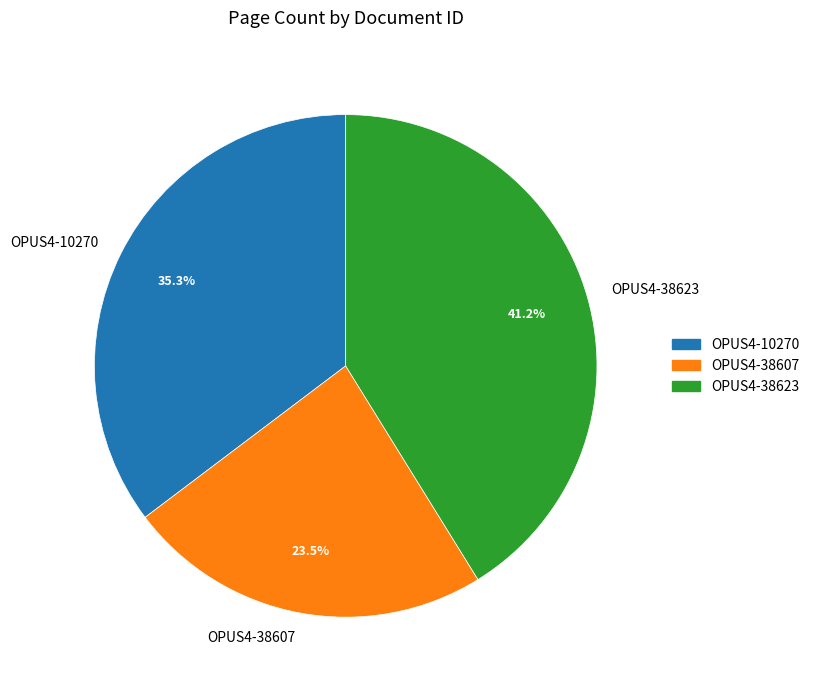

What is the smallest slice in the pie chart?

OPUS4-38607